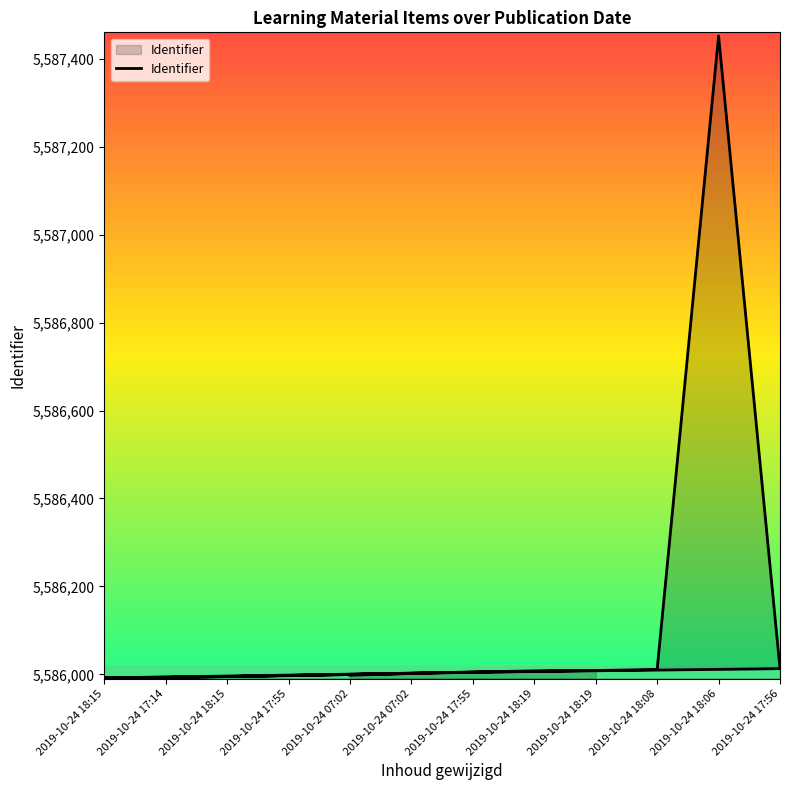

What is the minimum value shown in the chart?

5585992